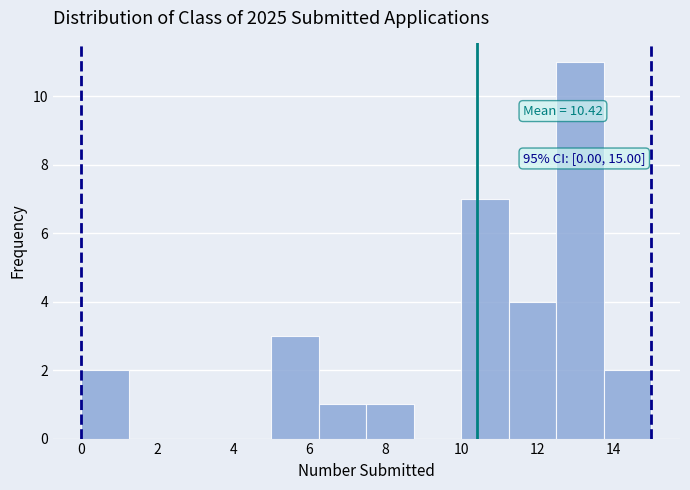

Over which range of the x-axis is the bar tallest?

12.50 to 13.75